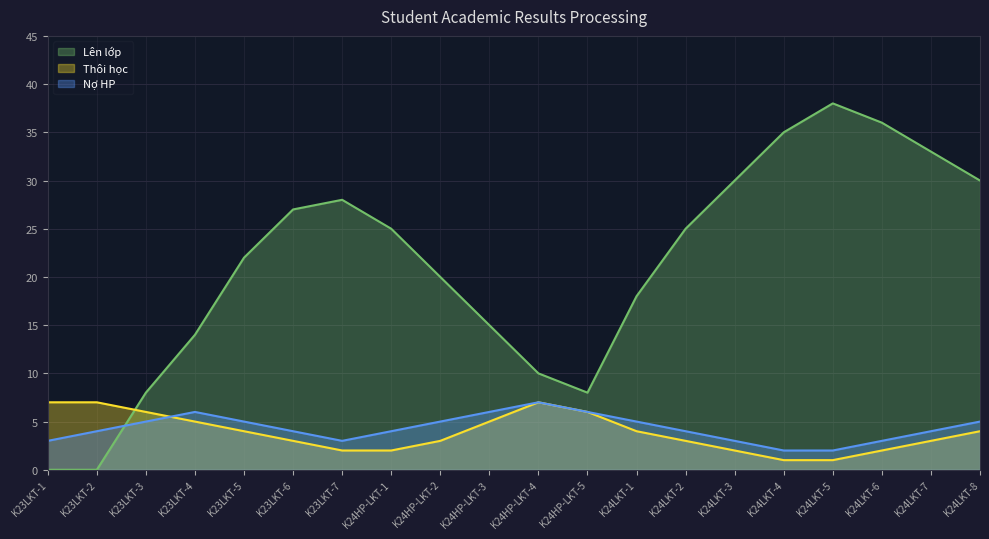

Is it true that Lên lớp equals 14 at K23LKT-4?

True